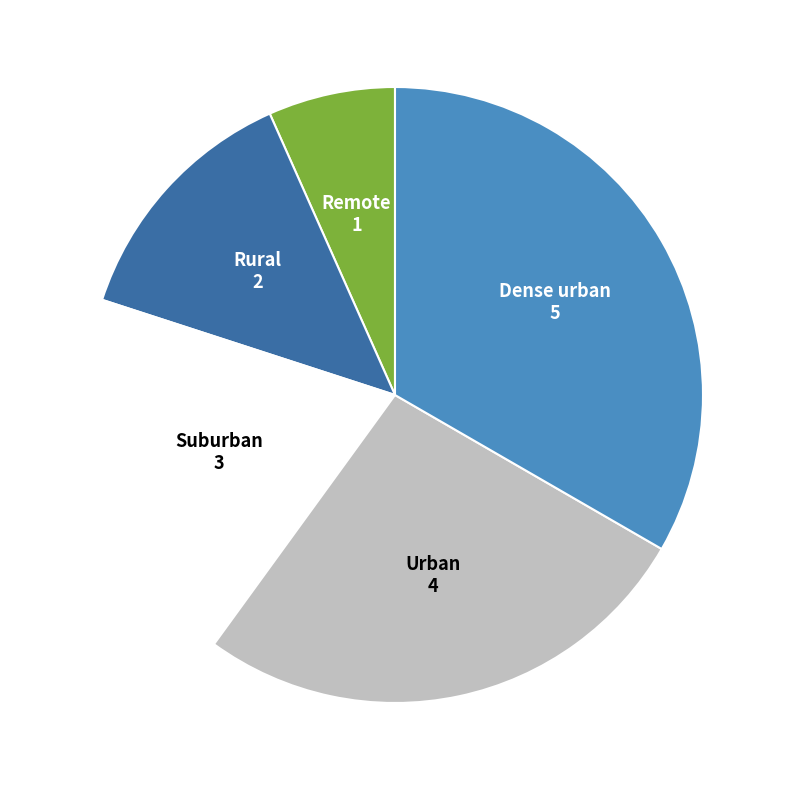

Is there any slice that represents more than half of the pie?

No